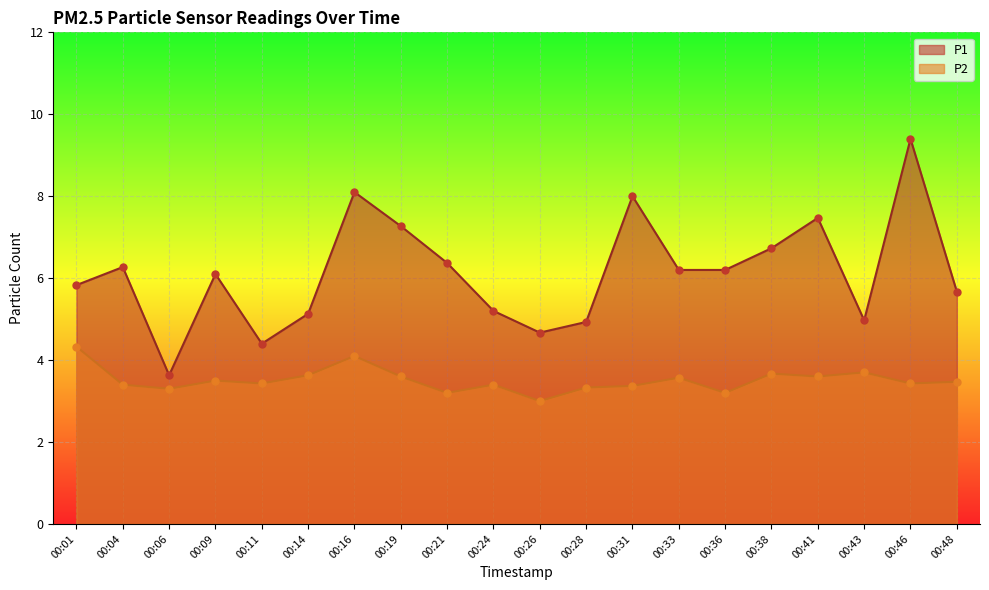

Which series contains the highest Y value?

P1